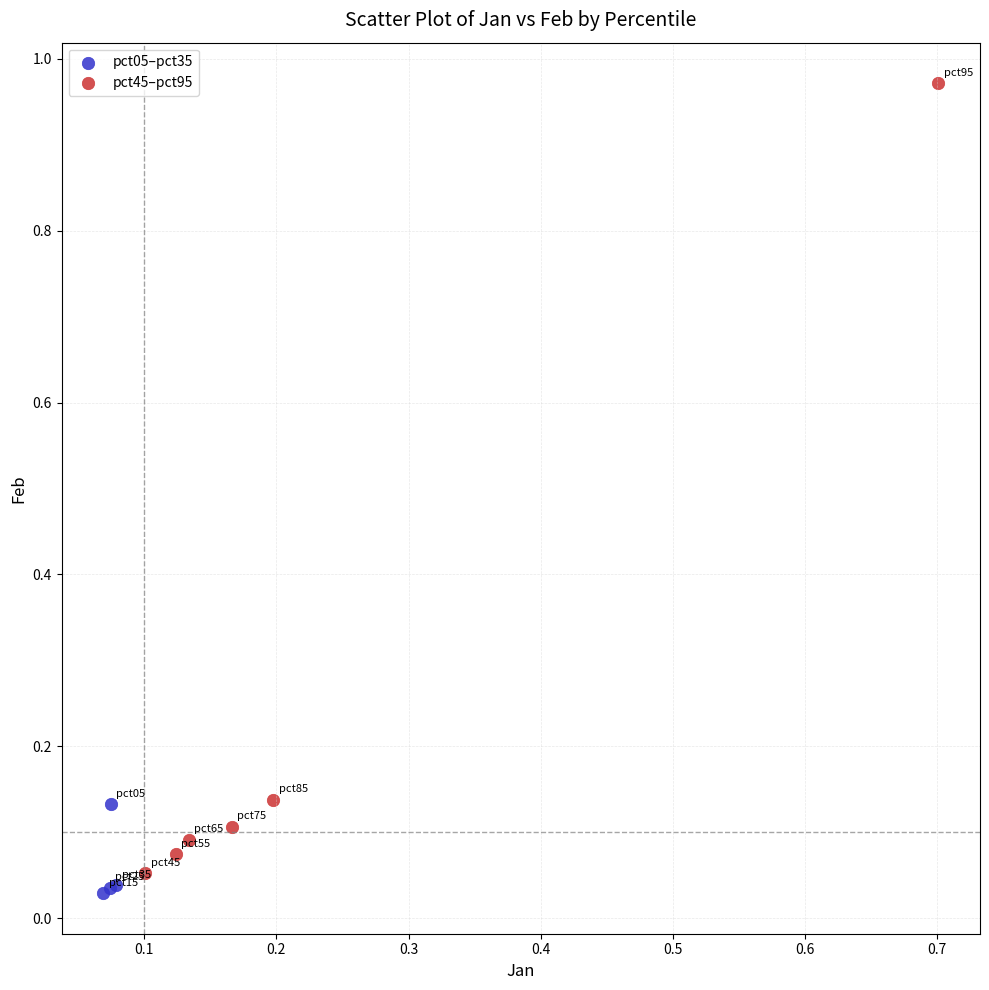

Which series has the largest Y range (max minus min)?

pct45–pct95